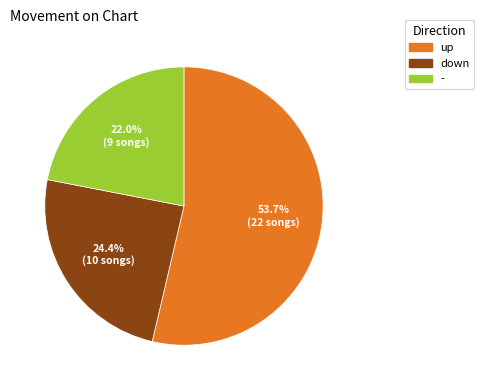

Between - and down, which is larger?

down